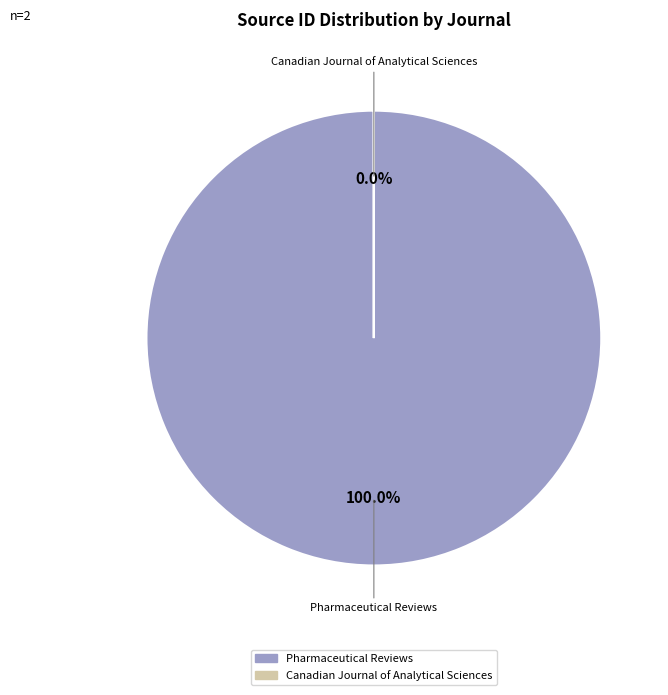

How many segments does this pie chart have?

2